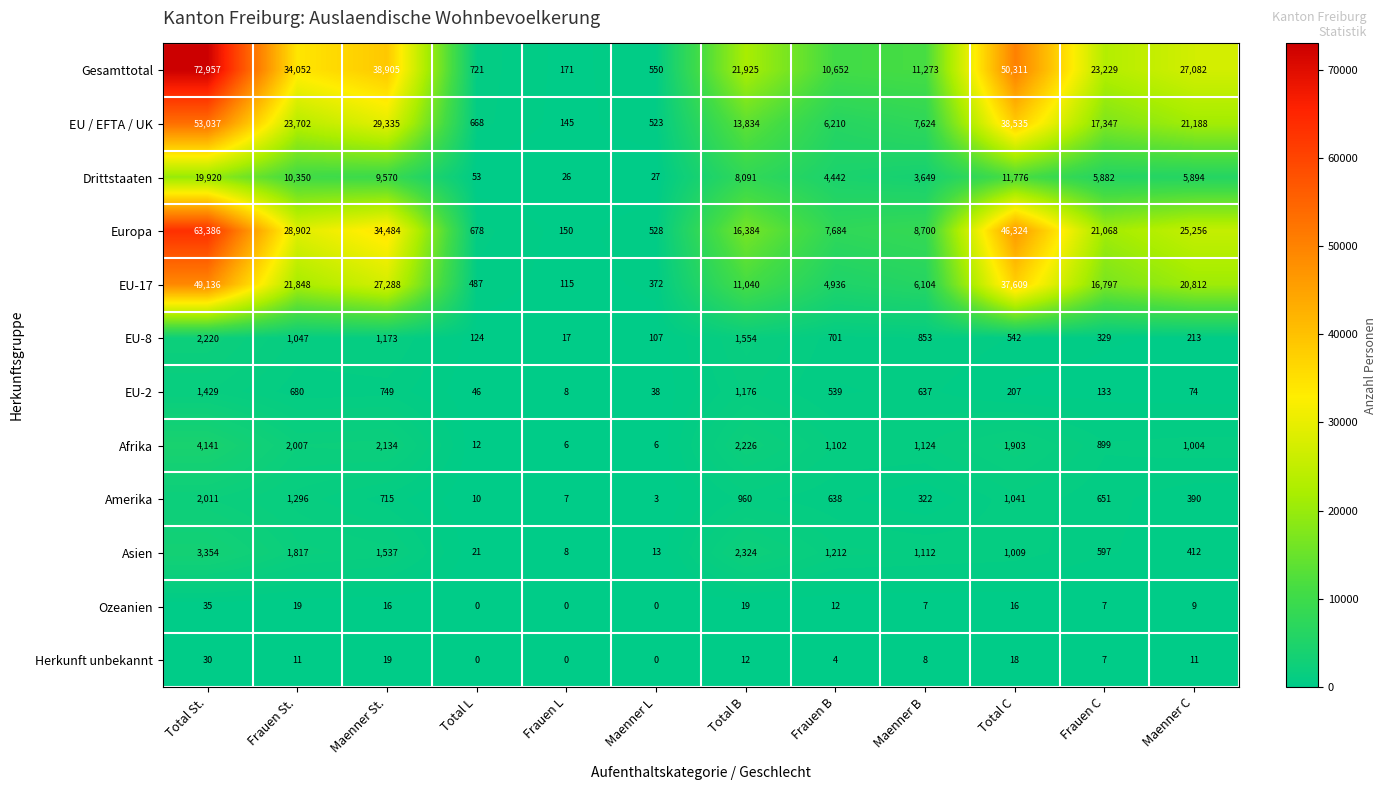

Count the number of categories in the chart.

12